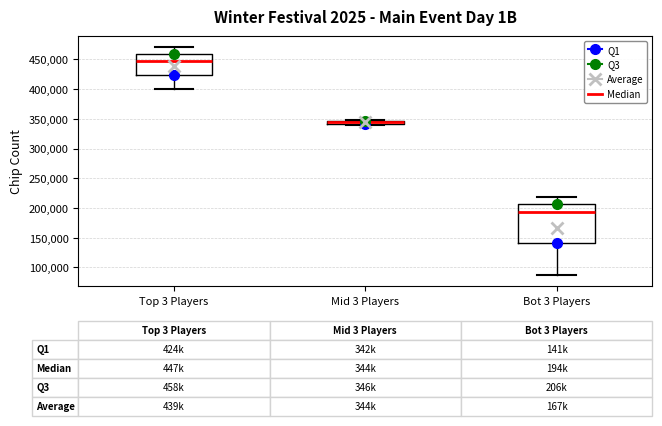

Which box's median line is the lowest?

Bot 3 Players